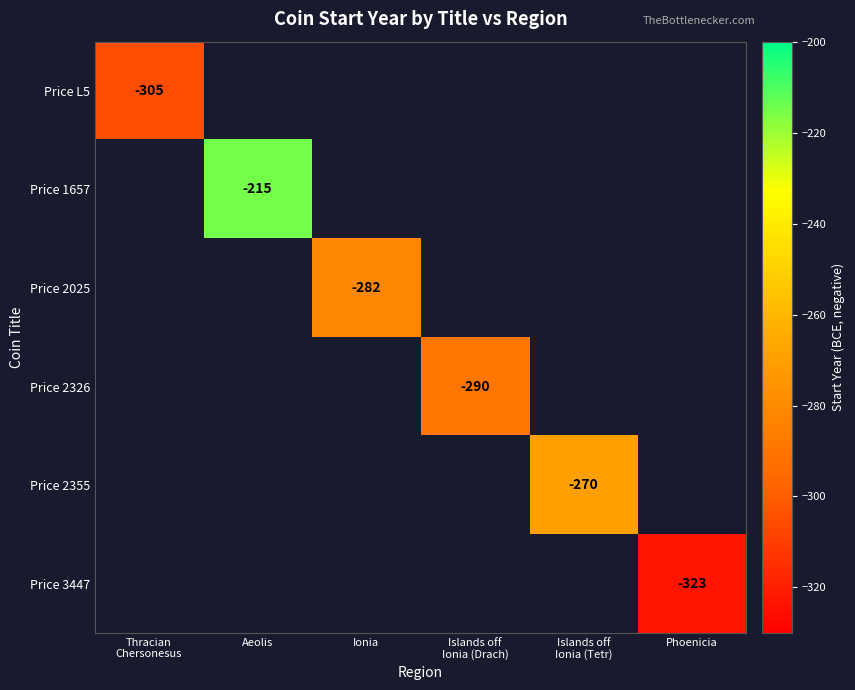

True or false: Price 3447 has a value of -164 at Phoenicia.

False